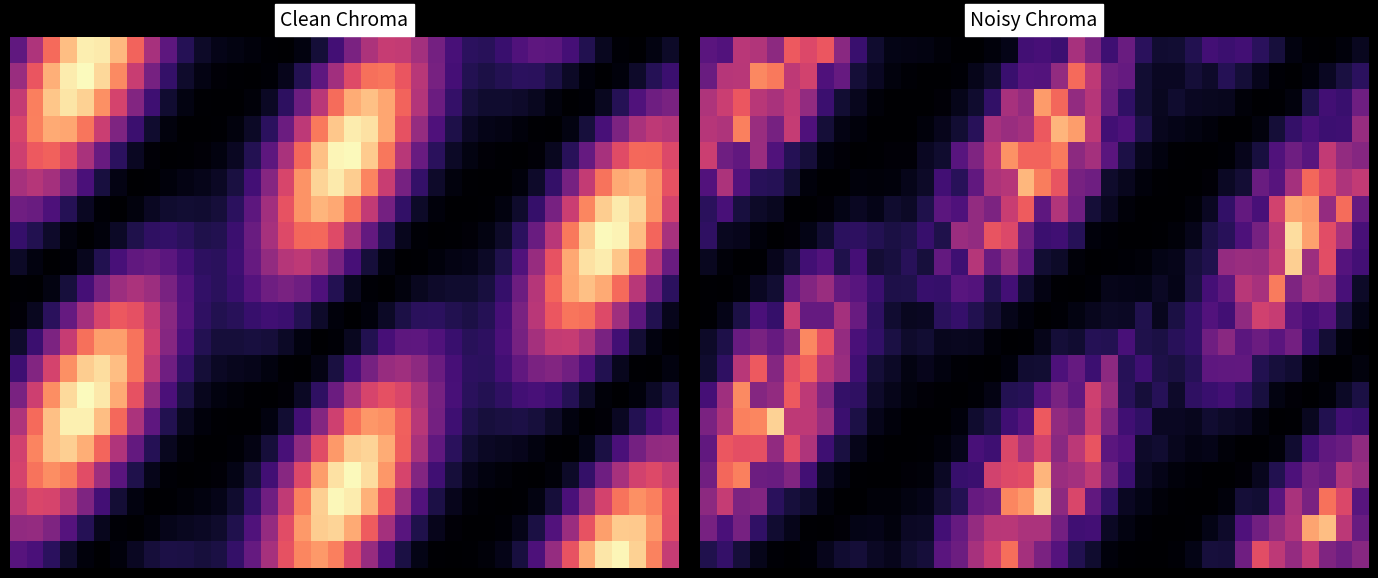

Count the number of data series in this chart.

20